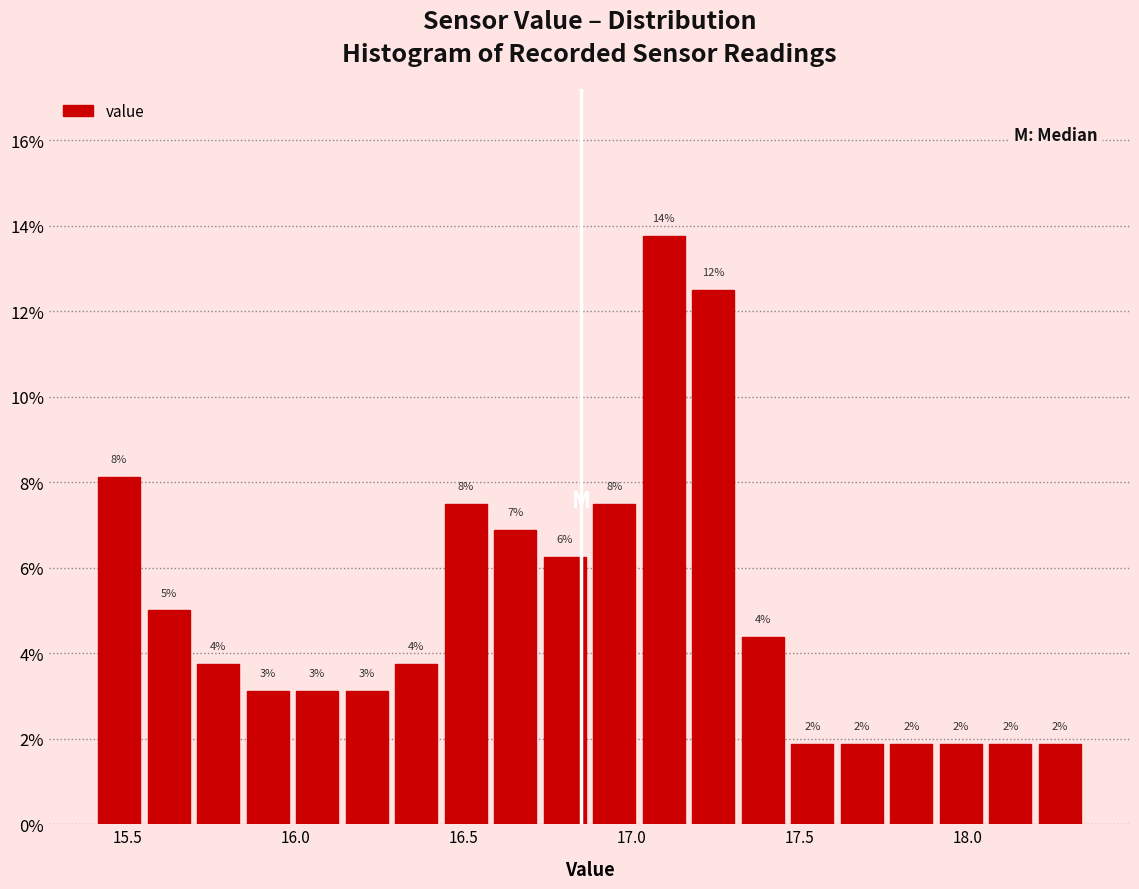

Read against the x-axis, roughly where is the centre of the tallest bar?

17.10